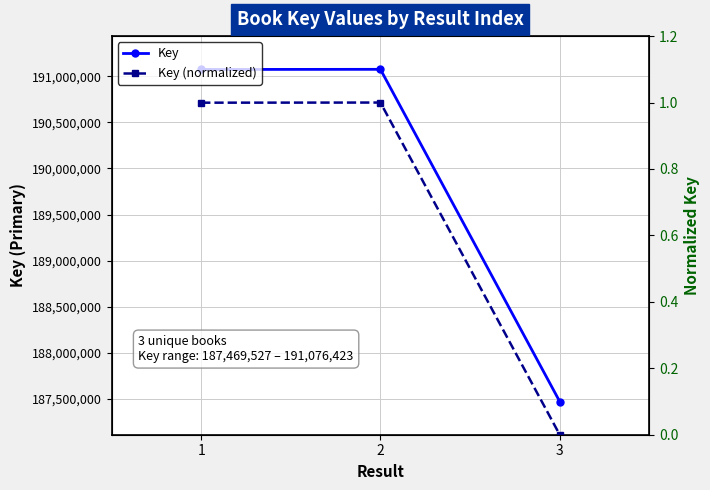

What is the greatest value displayed?

191076423.0